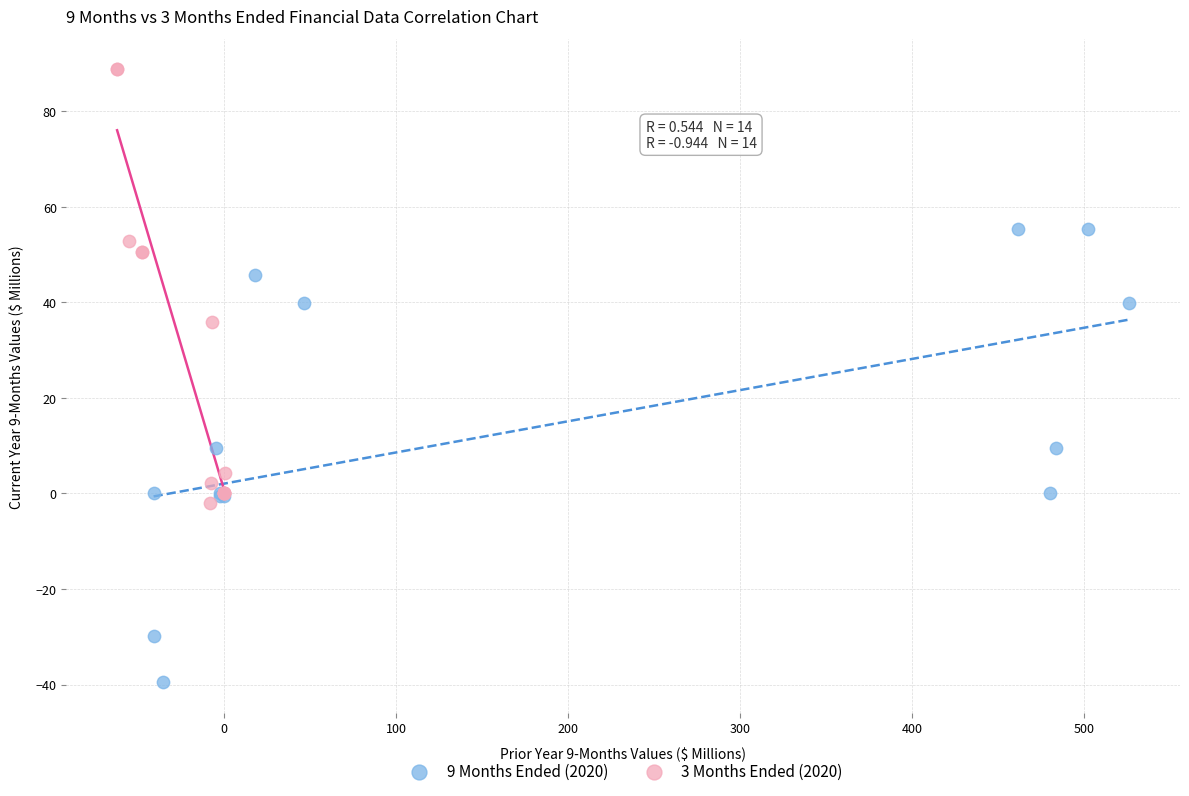

What are all the series names shown in the legend?

9 Months Ended (2020), 3 Months Ended (2020)